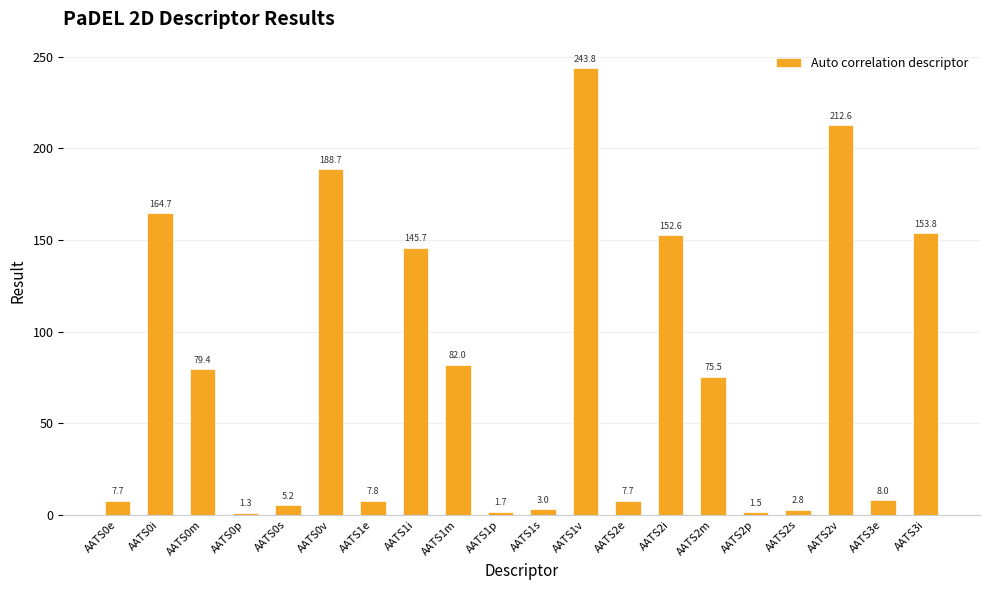

Reading left to right, what are all the values shown in this chart?

7.7	164.7	79.4	1.3	5.2	188.7	7.8	145.7	82.0	1.7	3.0	243.8	7.7	152.6	75.5	1.5	2.8	212.6	8.0	153.8